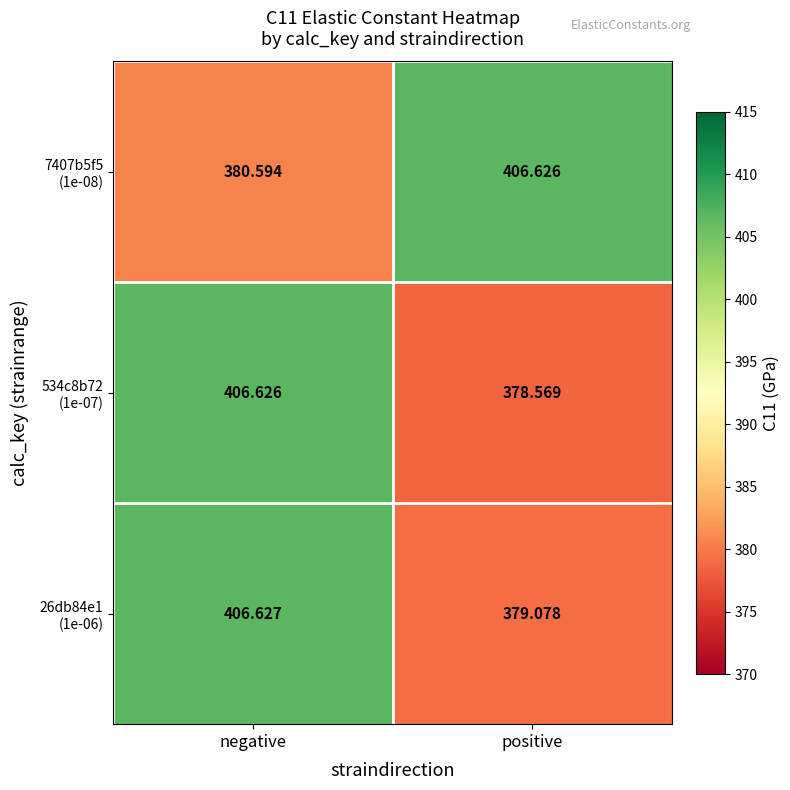

Which label corresponds to the smallest value in the chart?

positive